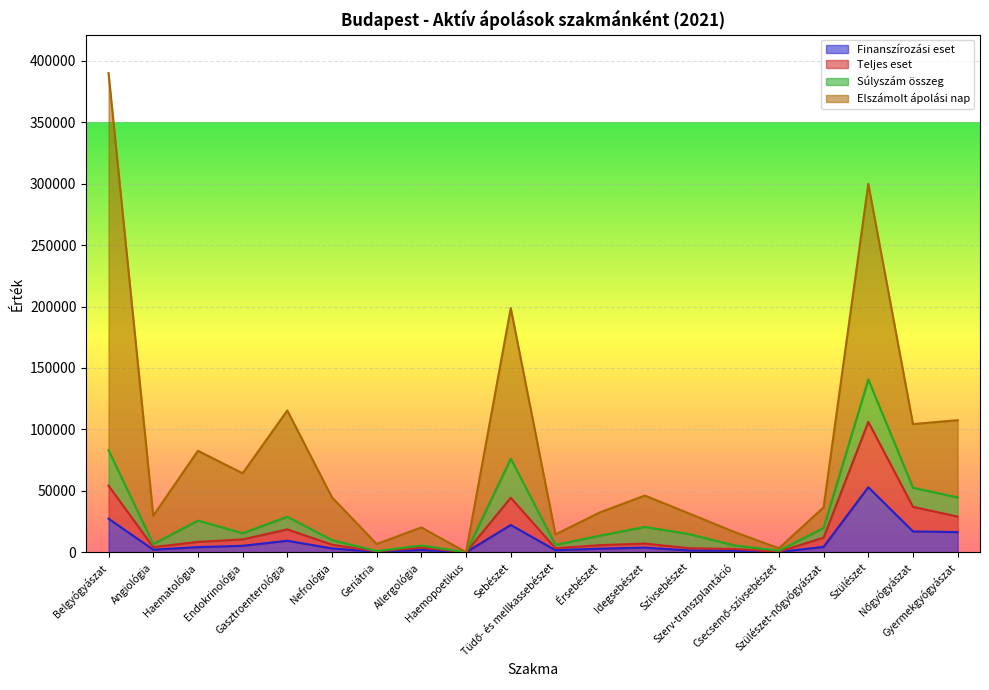

What are all the series names shown in the legend?

Finanszírozási eset, Teljes eset, Súlyszám összeg, Elszámolt ápolási nap